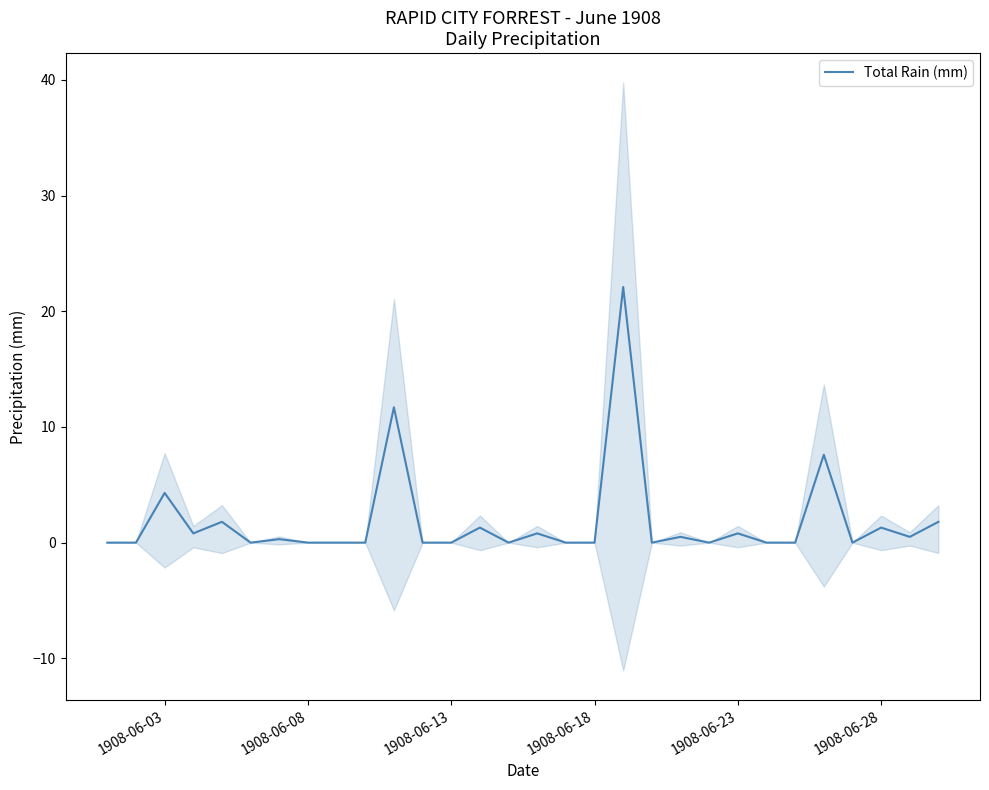

Is it true that Total Rain (mm) equals 0.0 at 1908-06-18?

True